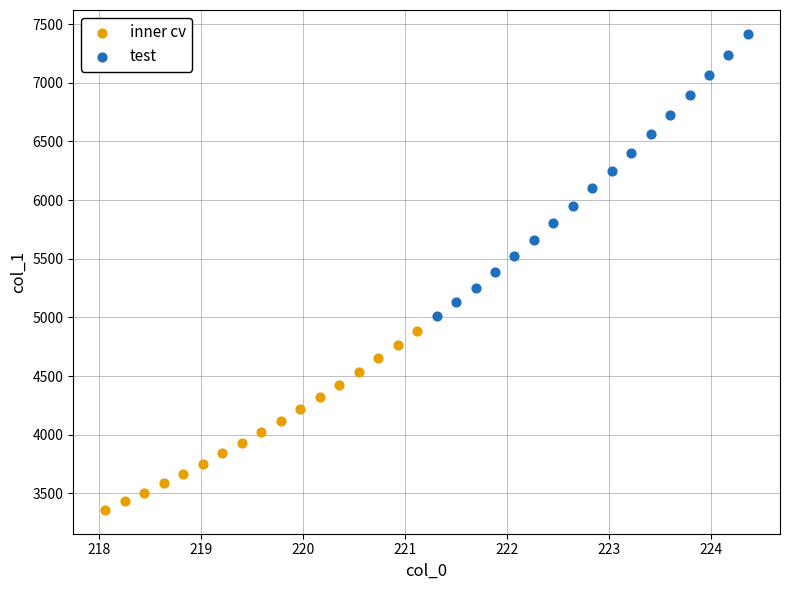

Which series reaches the minimum Y coordinate?

inner cv